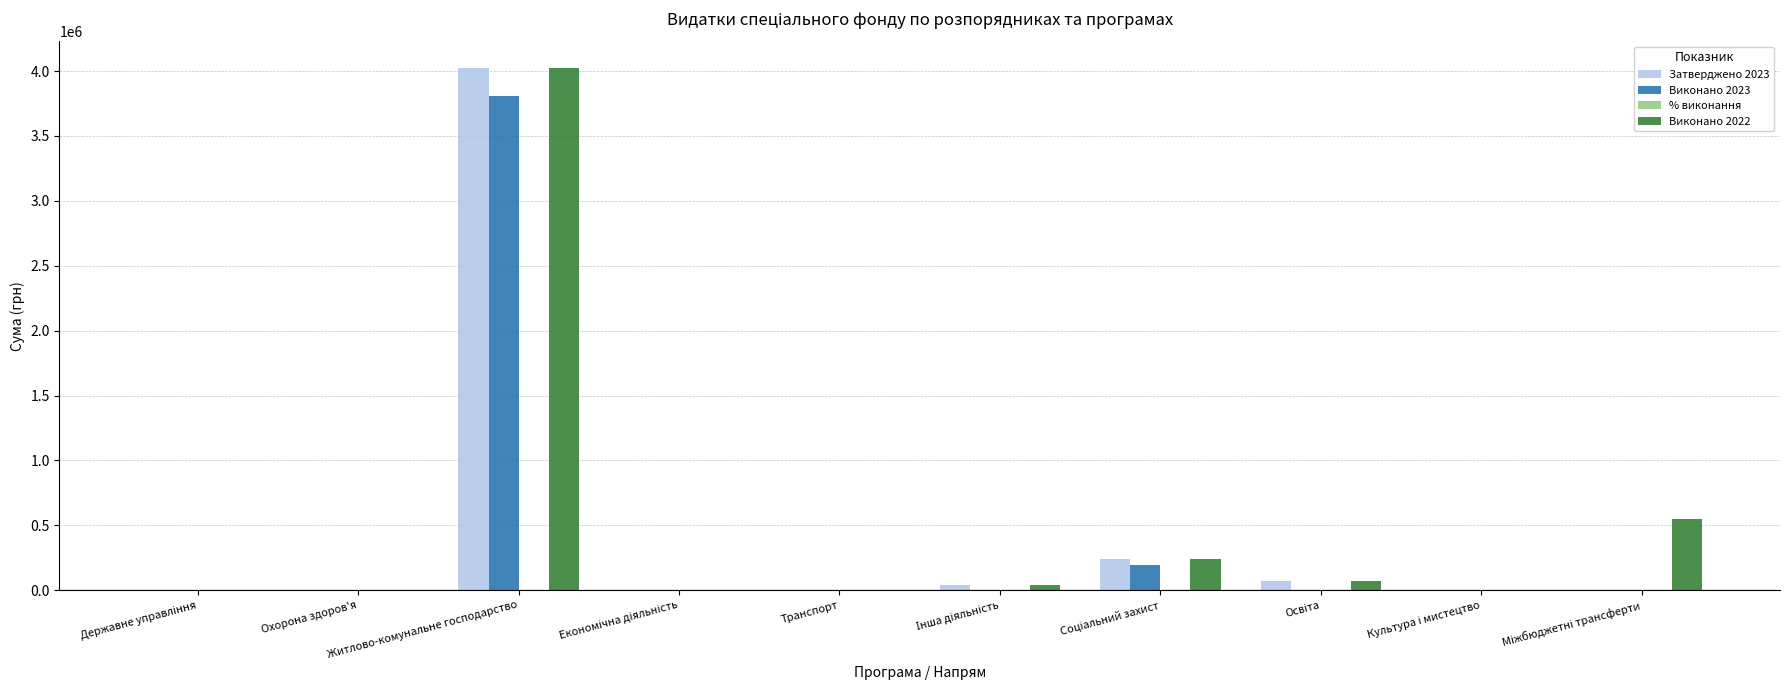

What is the sum of all Виконано 2022 values?

4932460.4